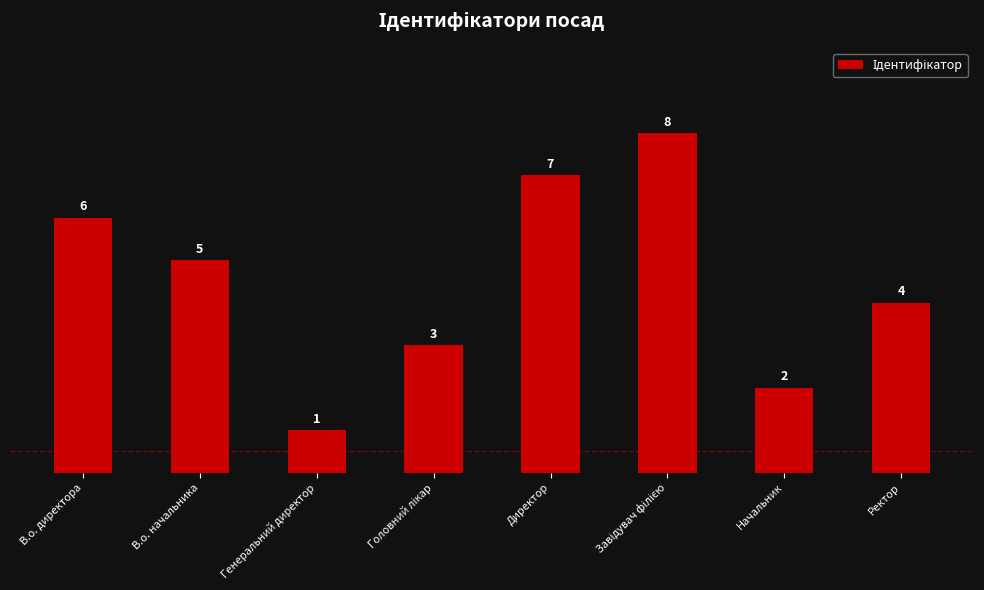

What is the value of the 5th bar from the left?

7